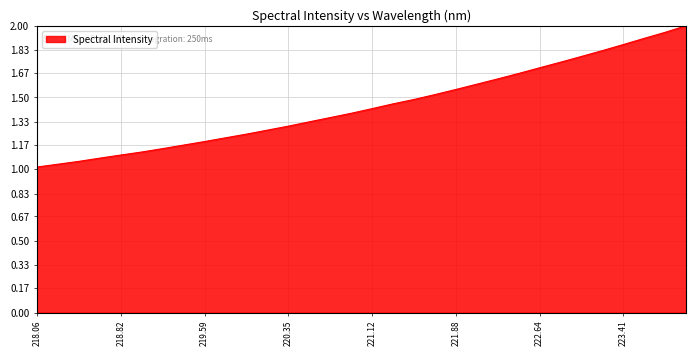

Is this an area chart (filled region under the line)?

Yes